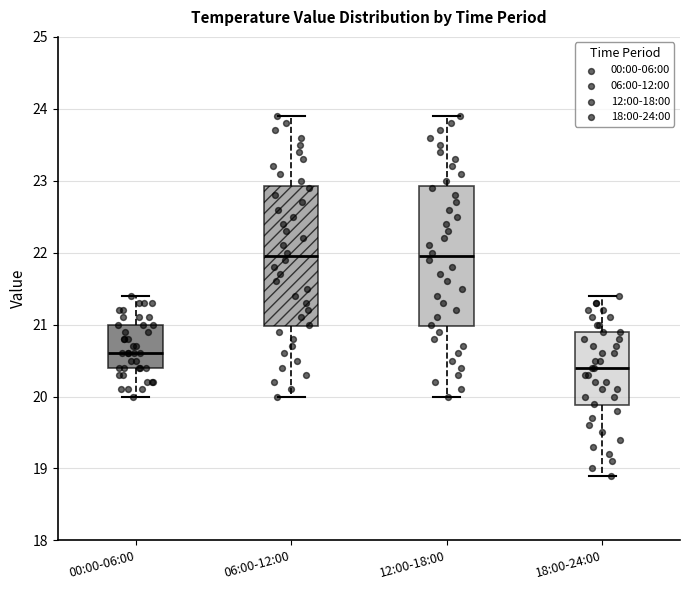

Reading left to right, read every box against the y-axis: the position of its median line, the range the box covers, and the ends of its whiskers. The values are not printed on the chart, so give them approximately, as read against the axis.

00:00-06:00: median 20.6, box 20.4 to 21.0, whiskers 20.0 to 21.4
06:00-12:00: median 22.0, box 21.0 to 22.9, whiskers 20.0 to 23.9
12:00-18:00: median 22.0, box 21.0 to 22.9, whiskers 20.0 to 23.9
18:00-24:00: median 20.4, box 19.9 to 20.9, whiskers 18.9 to 21.4